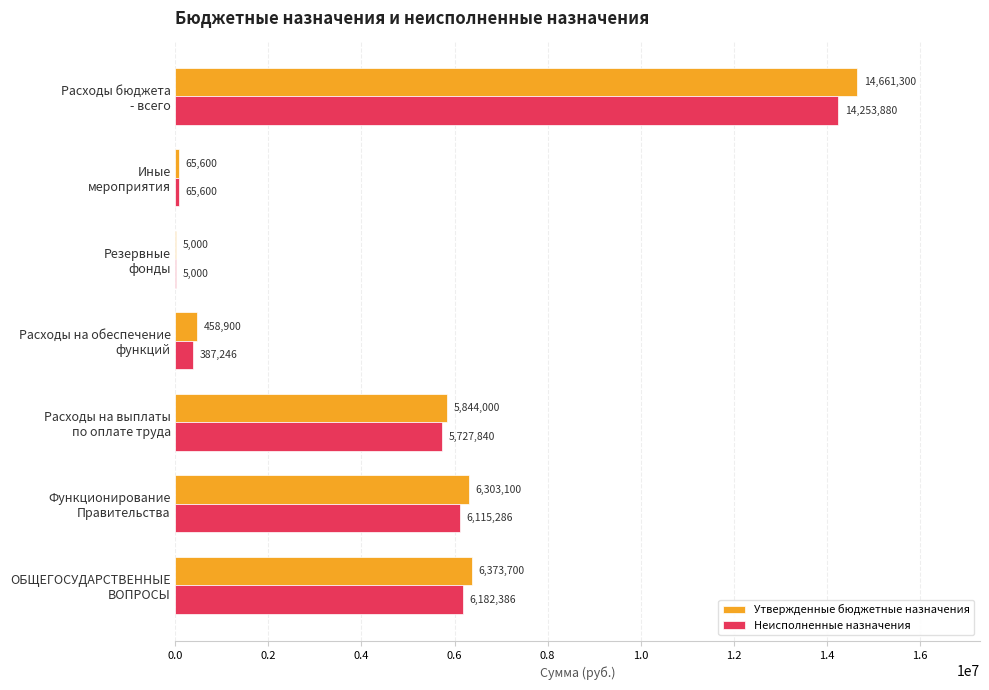

What is the greatest value displayed?

14661300.0